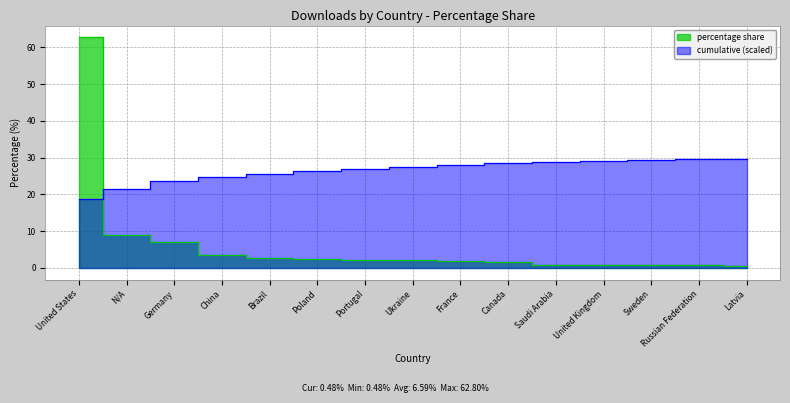

What is the value of the 2nd point from the left?

9.0